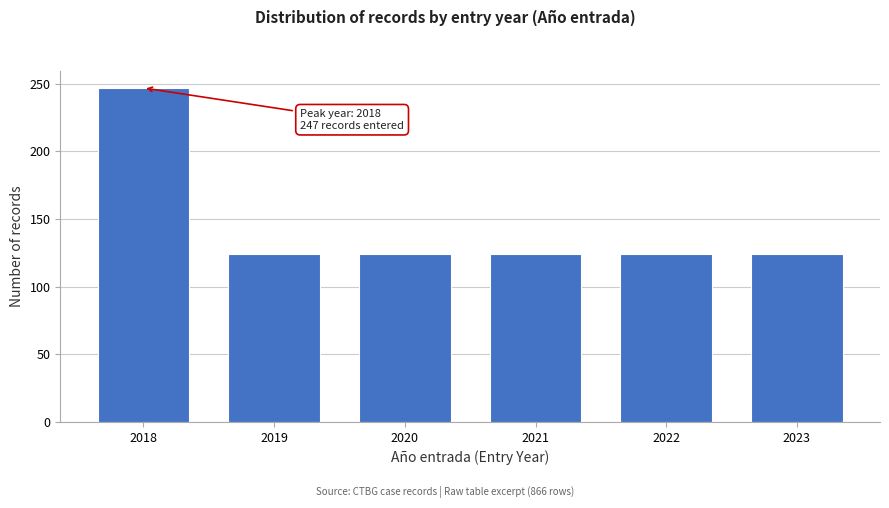

Reading right to left, transcribe all the data shown in this chart.

124	124	124	124	124	247